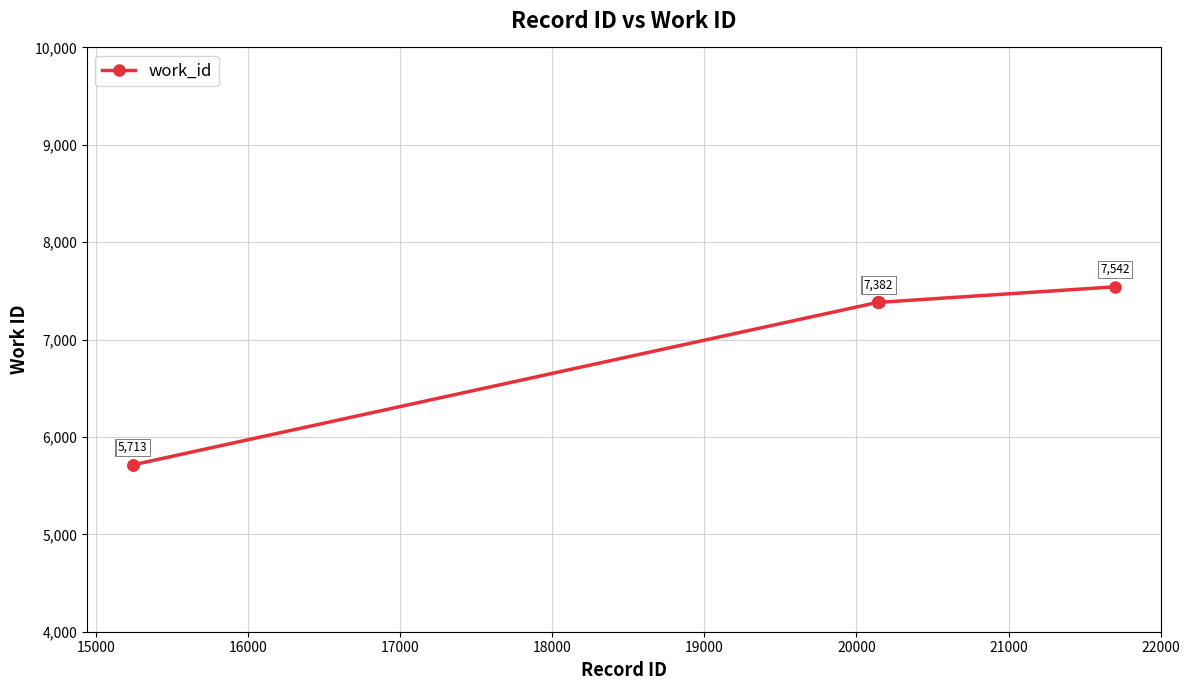

What is the value of the 10th point from the left?

7542